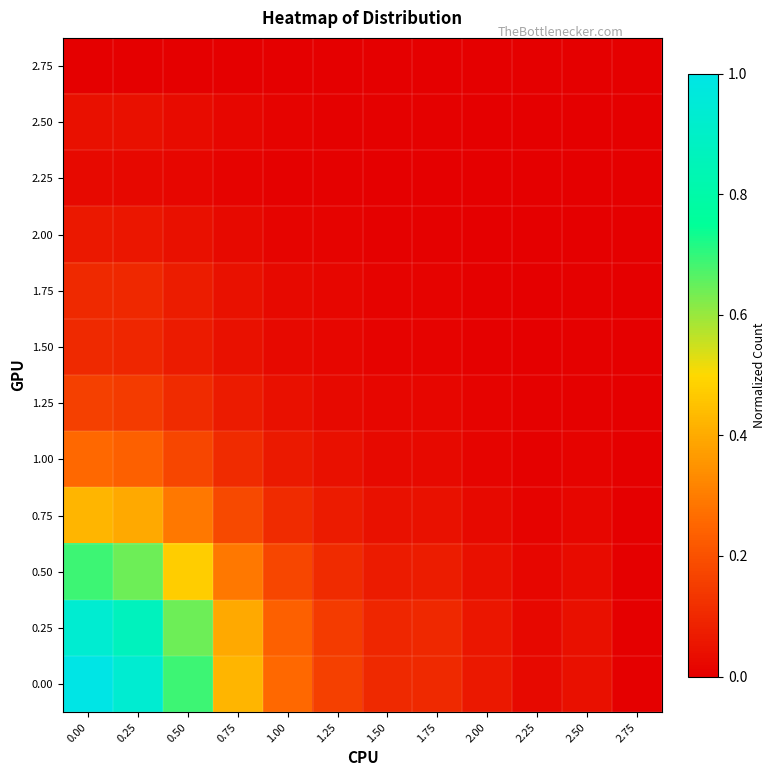

Reading left to right, extract all data points from this chart.

0.00: 0.00=1.0	0.25=0.9	0.50=0.7	0.75=0.4	1.00=0.3	1.25=0.2	1.50=0.1	1.75=0.1	2.00=0.1	2.25=0.0	2.50=0.0	2.75=0.0
0.25: 0.00=0.9	0.25=0.9	0.50=0.6	0.75=0.4	1.00=0.2	1.25=0.1	1.50=0.1	1.75=0.1	2.00=0.1	2.25=0.0	2.50=0.0	2.75=0.0
0.50: 0.00=0.7	0.25=0.6	0.50=0.5	0.75=0.3	1.00=0.2	1.25=0.1	1.50=0.1	1.75=0.1	2.00=0.0	2.25=0.0	2.50=0.0	2.75=0.0
0.75: 0.00=0.4	0.25=0.4	0.50=0.3	0.75=0.2	1.00=0.1	1.25=0.1	1.50=0.0	1.75=0.0	2.00=0.0	2.25=0.0	2.50=0.0	2.75=0.0
1.00: 0.00=0.3	0.25=0.2	0.50=0.2	0.75=0.1	1.00=0.1	1.25=0.0	1.50=0.0	1.75=0.0	2.00=0.0	2.25=0.0	2.50=0.0	2.75=0.0
1.25: 0.00=0.2	0.25=0.1	0.50=0.1	0.75=0.1	1.00=0.0	1.25=0.0	1.50=0.0	1.75=0.0	2.00=0.0	2.25=0.0	2.50=0.0	2.75=0.0
1.50: 0.00=0.1	0.25=0.1	0.50=0.1	0.75=0.0	1.00=0.0	1.25=0.0	1.50=0.0	1.75=0.0	2.00=0.0	2.25=0.0	2.50=0.0	2.75=0.0
1.75: 0.00=0.1	0.25=0.1	0.50=0.1	0.75=0.0	1.00=0.0	1.25=0.0	1.50=0.0	1.75=0.0	2.00=0.0	2.25=0.0	2.50=0.0	2.75=0.0
2.00: 0.00=0.1	0.25=0.1	0.50=0.0	0.75=0.0	1.00=0.0	1.25=0.0	1.50=0.0	1.75=0.0	2.00=0.0	2.25=0.0	2.50=0.0	2.75=0.0
2.25: 0.00=0.0	0.25=0.0	0.50=0.0	0.75=0.0	1.00=0.0	1.25=0.0	1.50=0.0	1.75=0.0	2.00=0.0	2.25=0.0	2.50=0.0	2.75=0.0
2.50: 0.00=0.0	0.25=0.0	0.50=0.0	0.75=0.0	1.00=0.0	1.25=0.0	1.50=0.0	1.75=0.0	2.00=0.0	2.25=0.0	2.50=0.0	2.75=0.0
2.75: 0.00=0.0	0.25=0.0	0.50=0.0	0.75=0.0	1.00=0.0	1.25=0.0	1.50=0.0	1.75=0.0	2.00=0.0	2.25=0.0	2.50=0.0	2.75=0.0